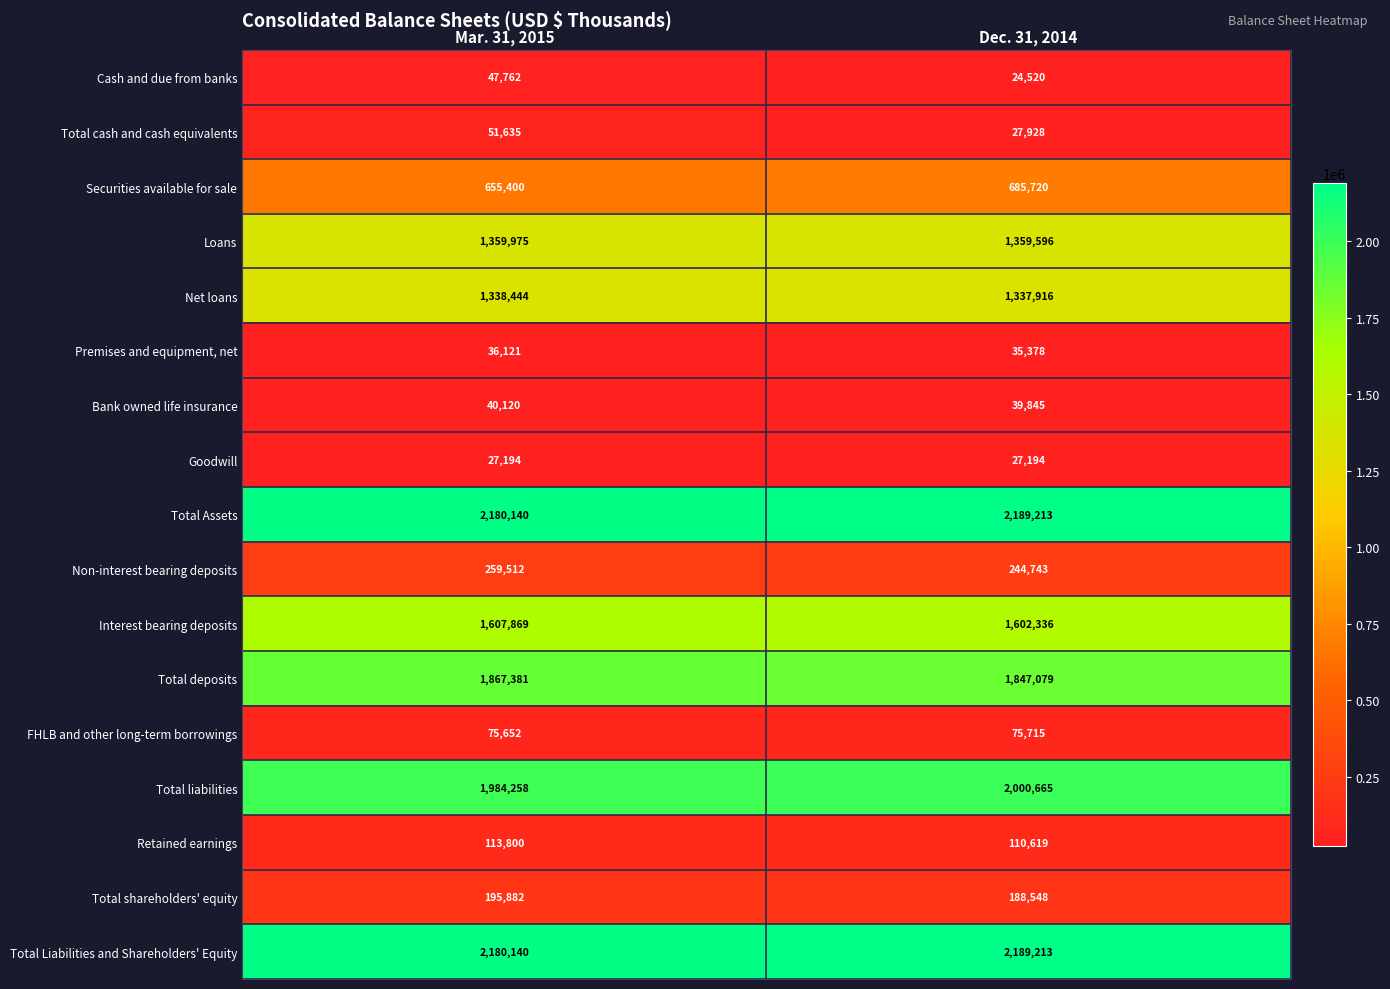

True or false: Total cash and cash equivalents has a value of 92235 at Mar. 31, 2015.

False